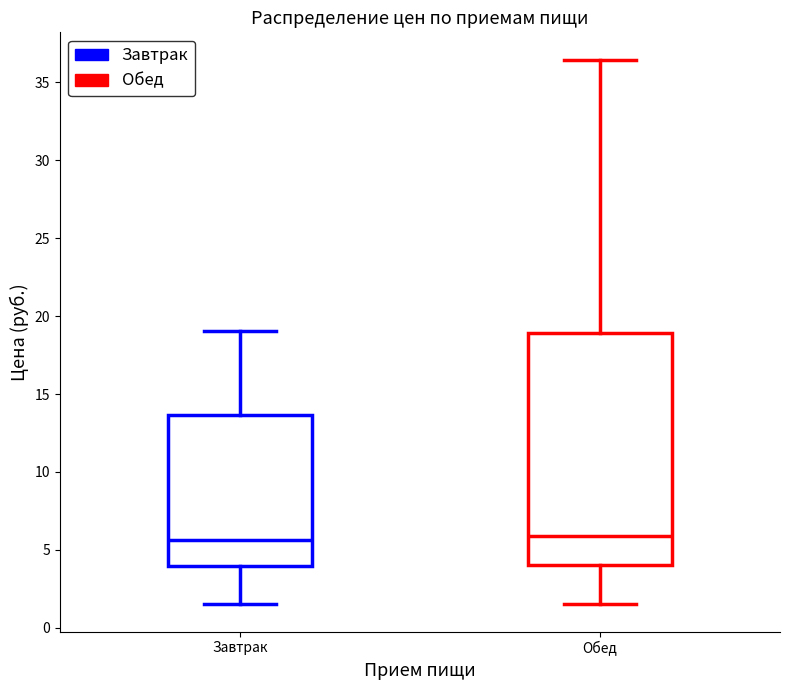

Where is the upper edge of the box for Завтрак on the y-axis? The values are not printed on the chart, so give them approximately, as read against the axis.

13.5